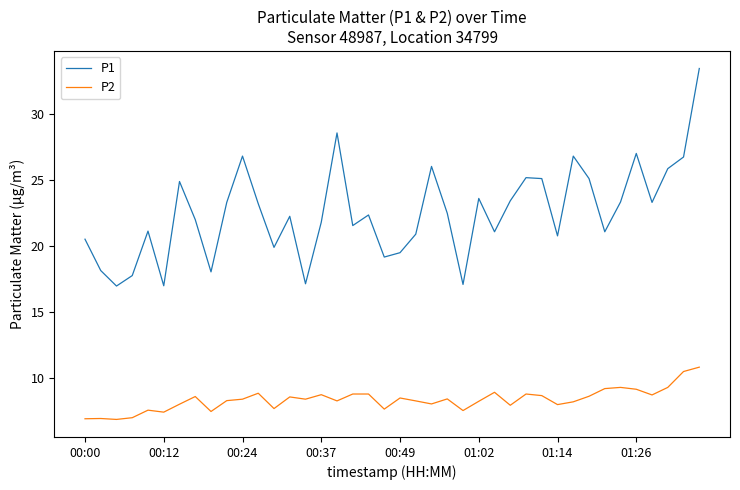

List the series in order of their overall mean, highest first.

P1, P2